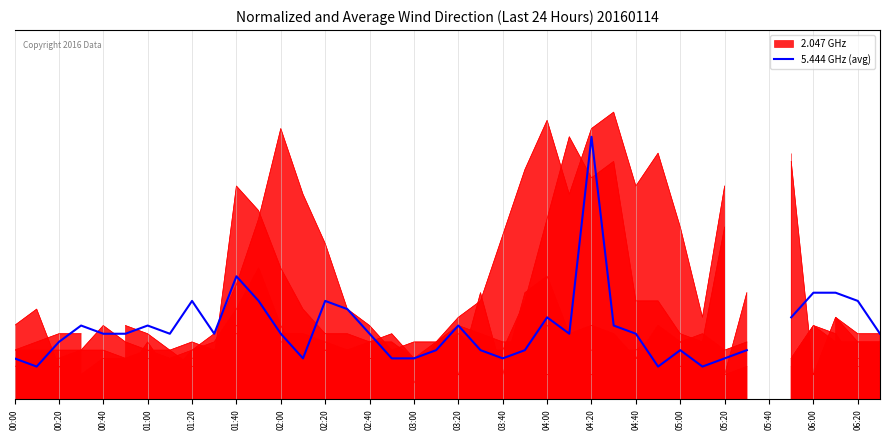

What is the smallest value displayed?

0.4